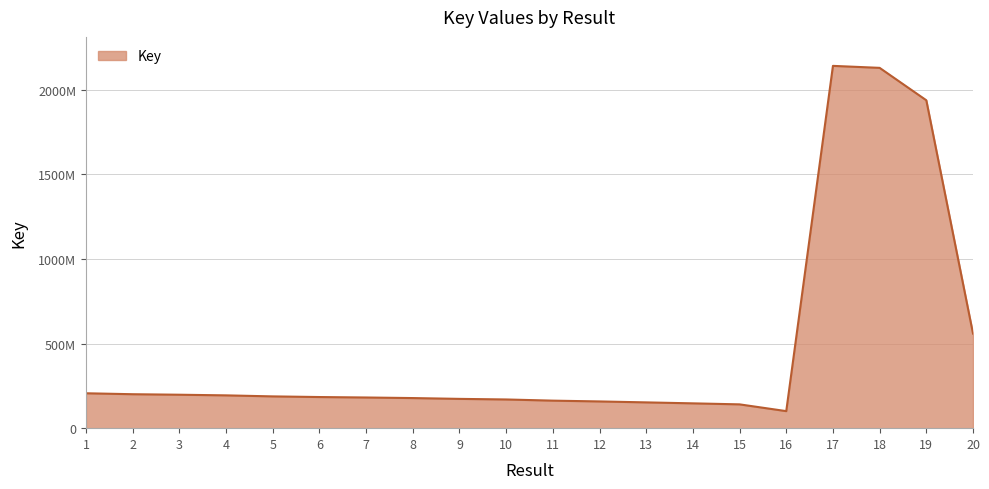

What is the difference between the maximum and minimum values?

2040719125